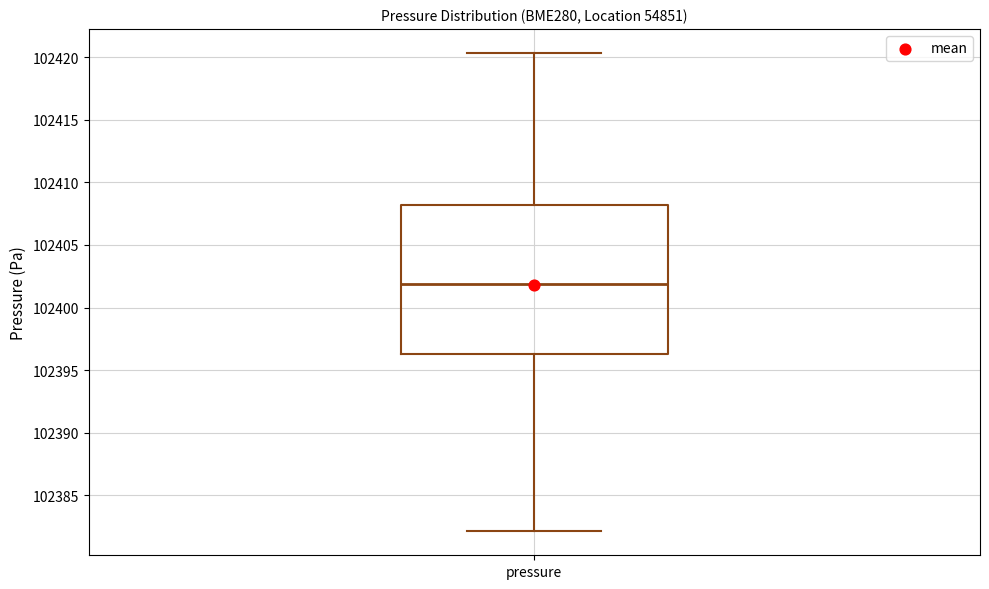

Transcribe this box plot: give where the median line is, the range the box spans, and where the two whiskers end, as read against the y-axis. The values are not printed on the chart, so give them approximately, as read against the axis.

median 102402.0, box 102396.5 to 102408.0, whiskers 102382.0 to 102420.5